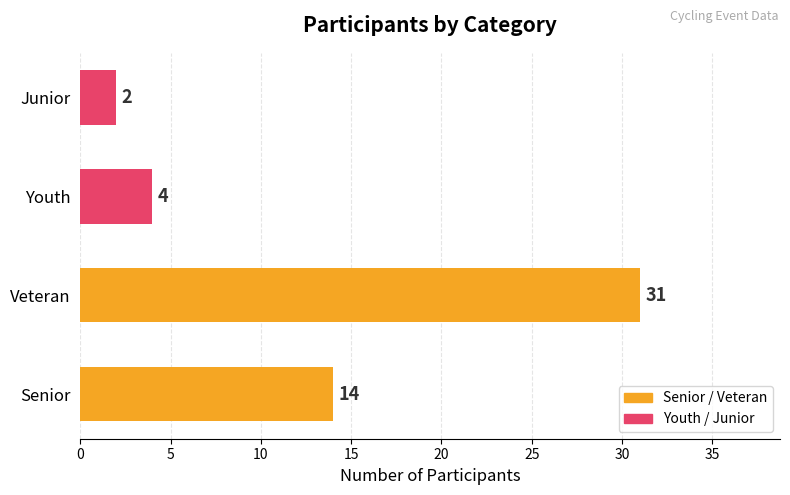

What is the sum of the values at Junior and Youth?

6